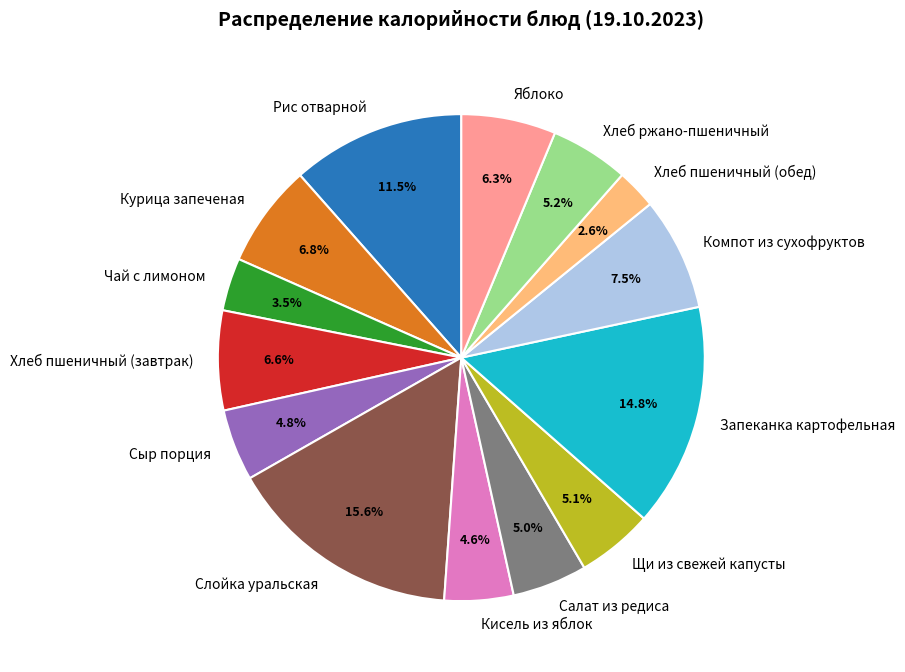

To the nearest percent, what is the difference between the largest and smallest slice percentages?

13%